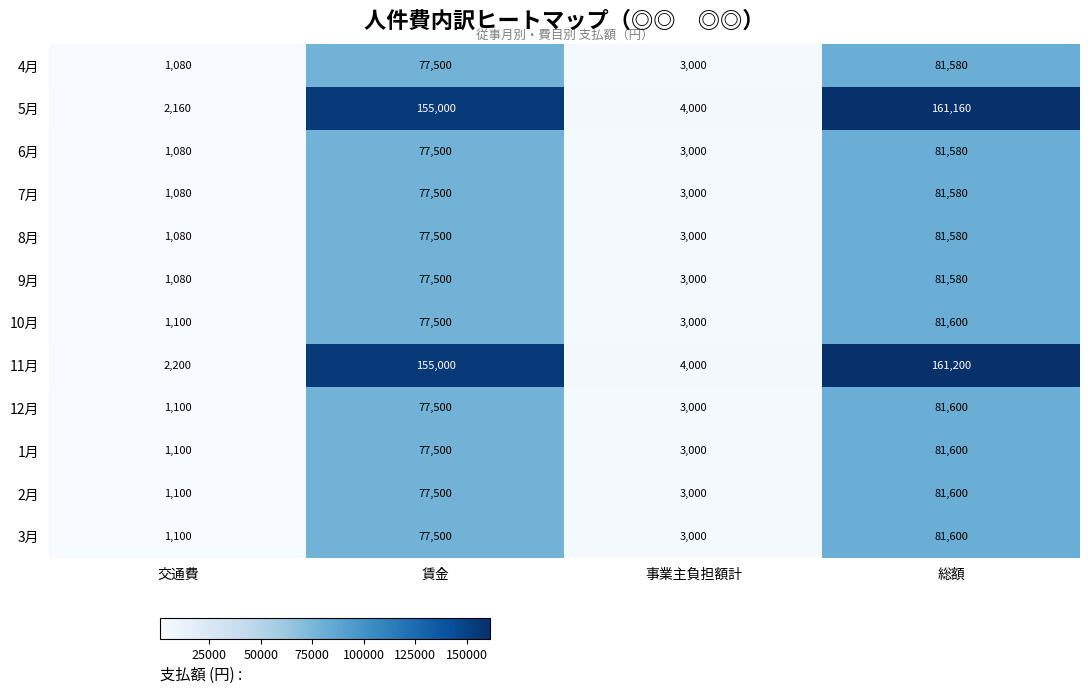

What is the difference between the highest and lowest values at 賃金?

77500